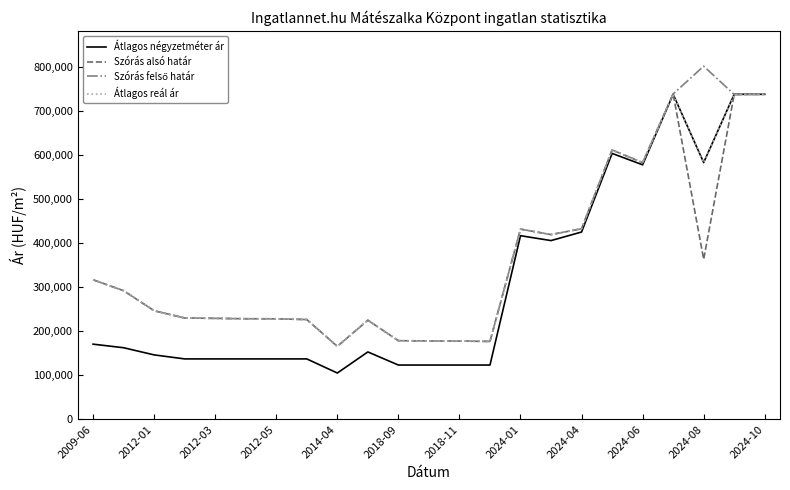

How many lines are shown in the chart?

4